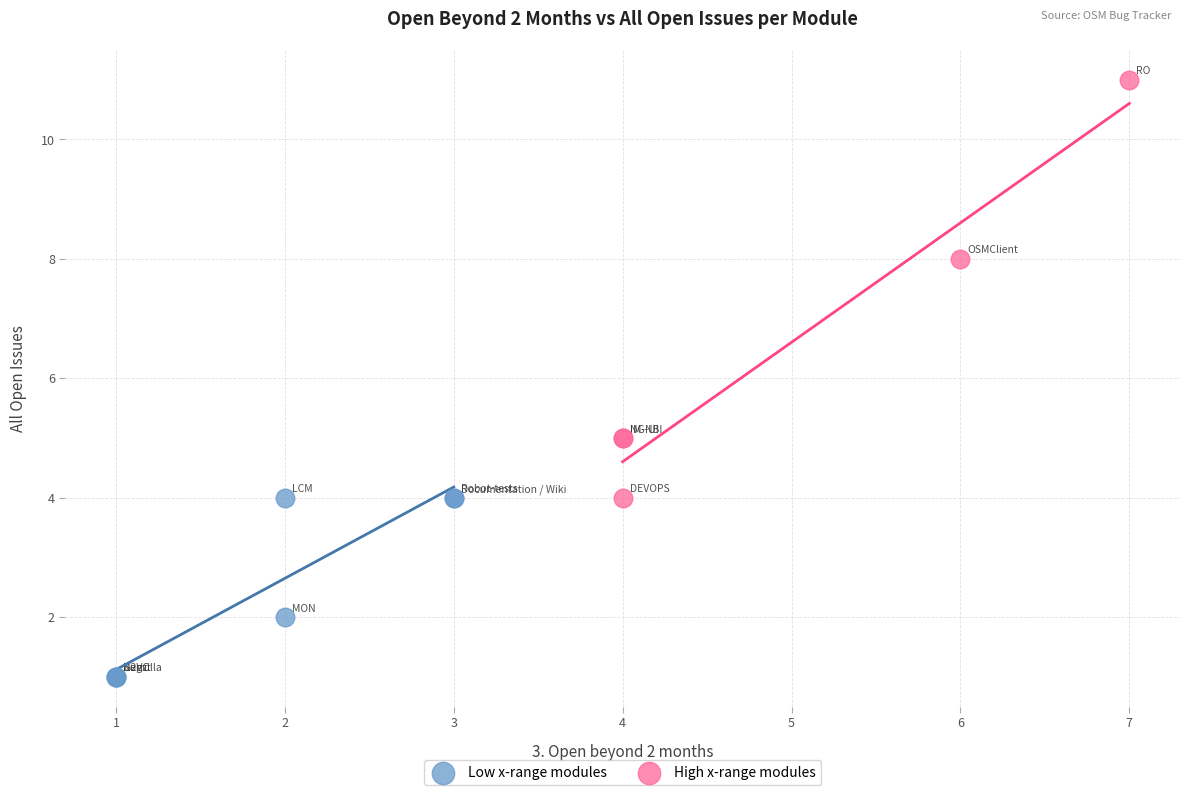

Which series contains the highest Y value?

High x-range modules